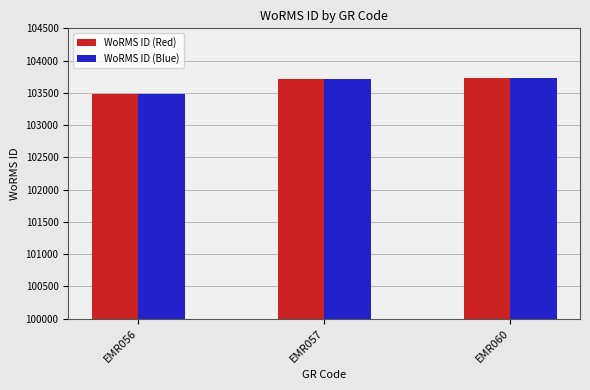

What is the average value of the WoRMS ID (Blue) series?

103639